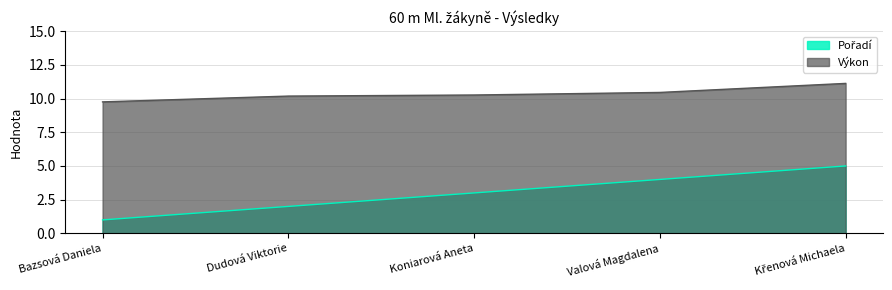

At which label is Výkon closest to 10?

Dudová Viktorie